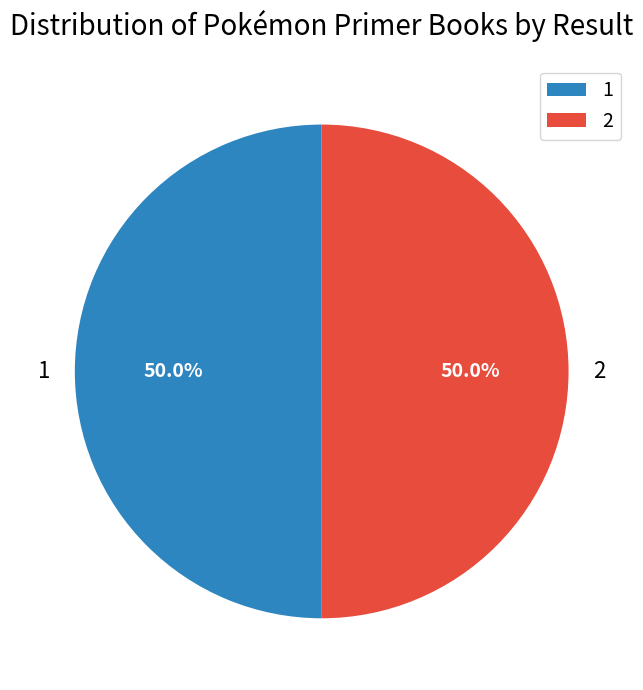

What percentage do 2 and 1 together represent?

100.0%